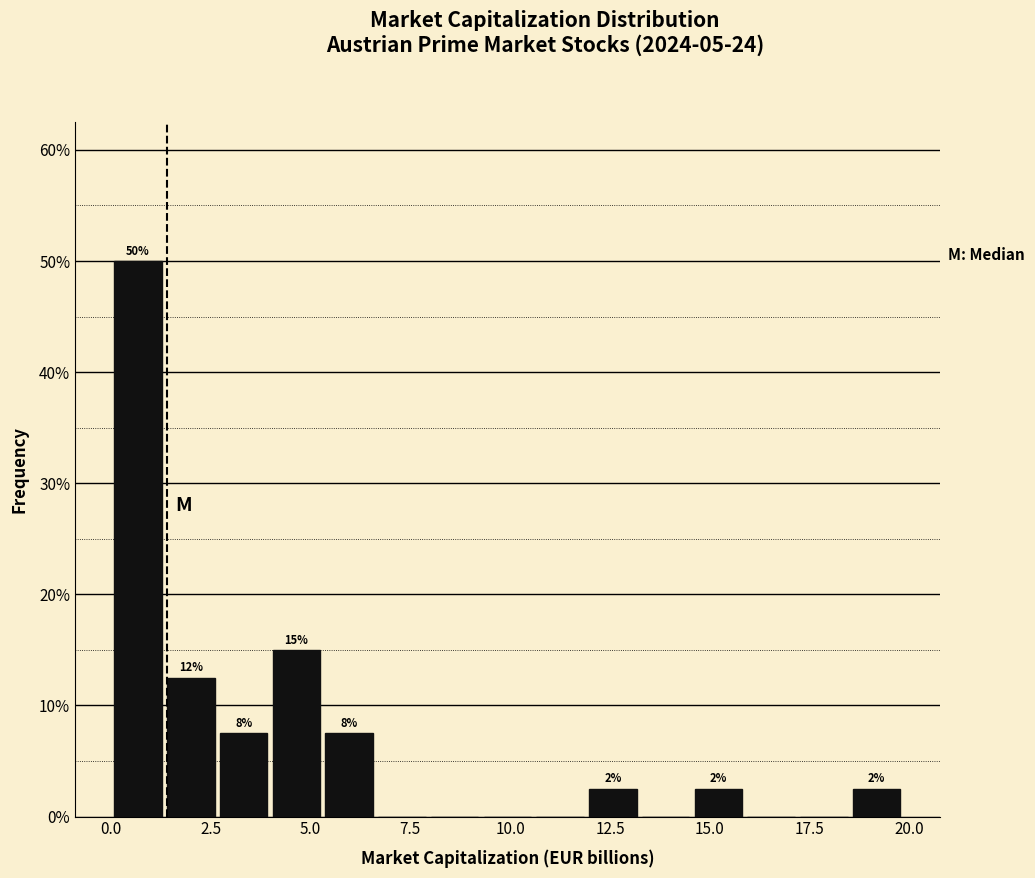

Read against the x-axis, roughly where is the centre of the tallest bar?

0.5